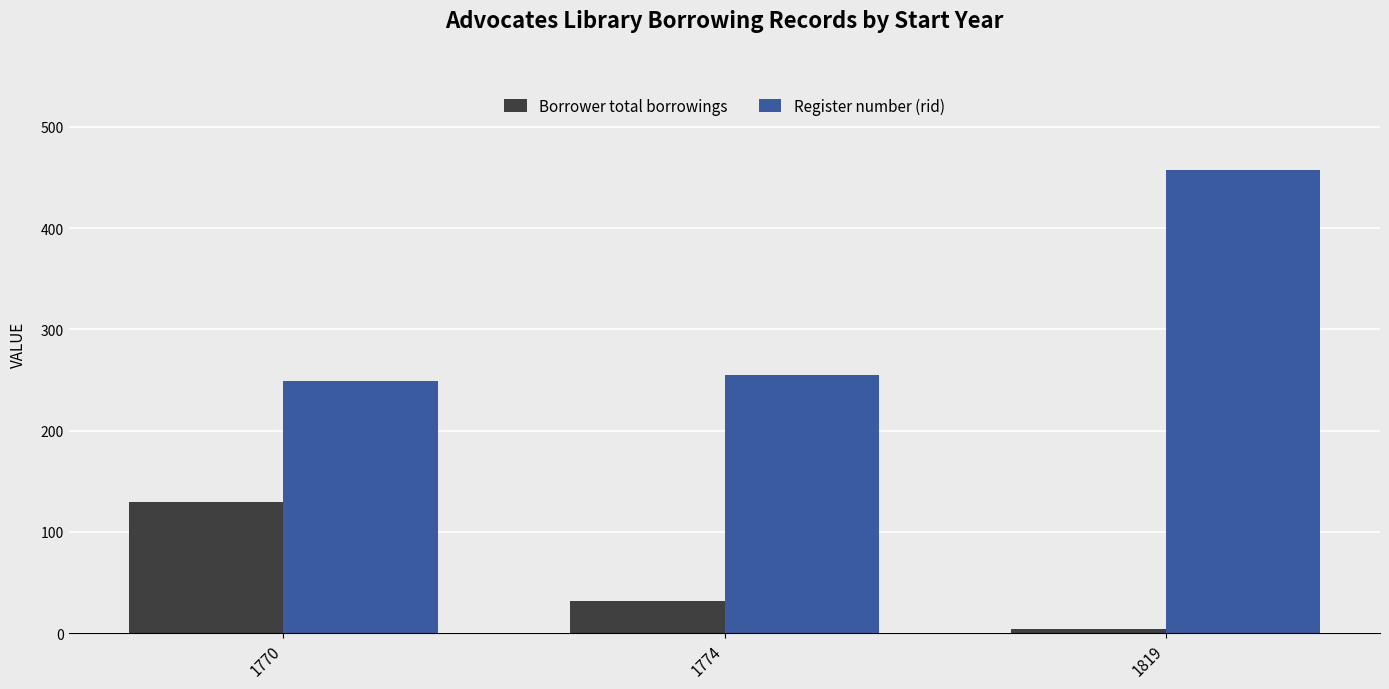

Which series has the largest total across all categories?

Register number (rid)